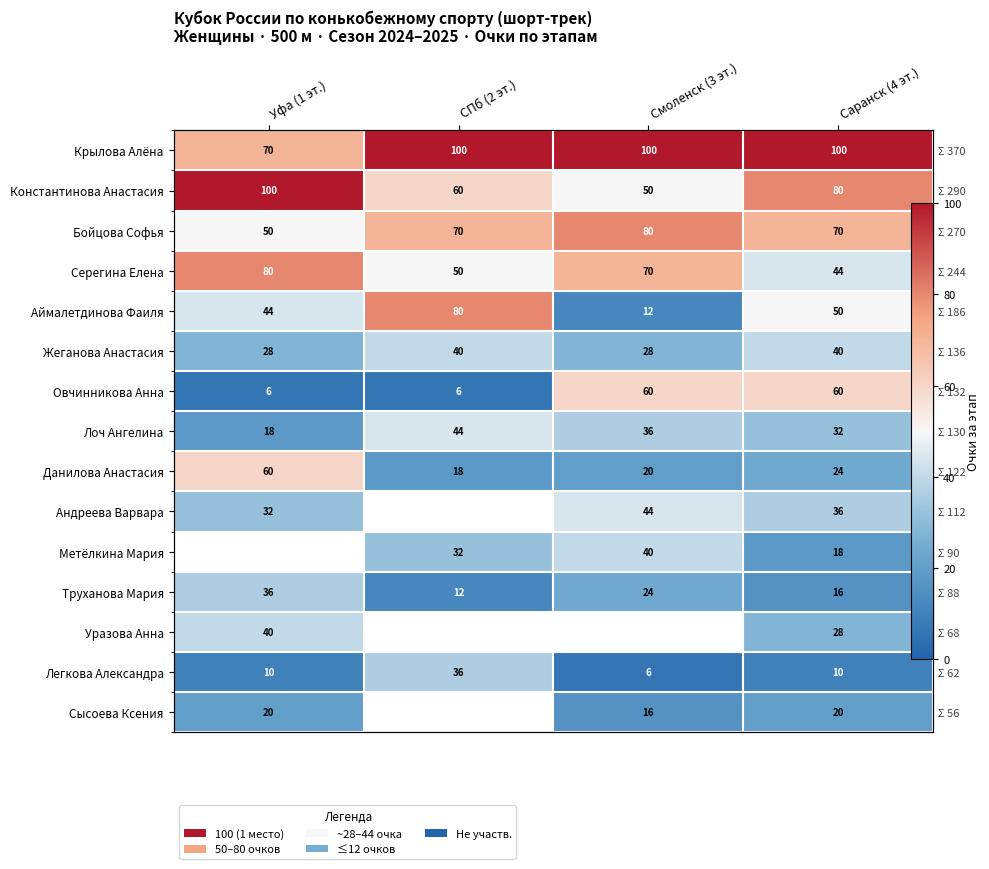

How many data points in Лоч Ангелина are less than 36?

2